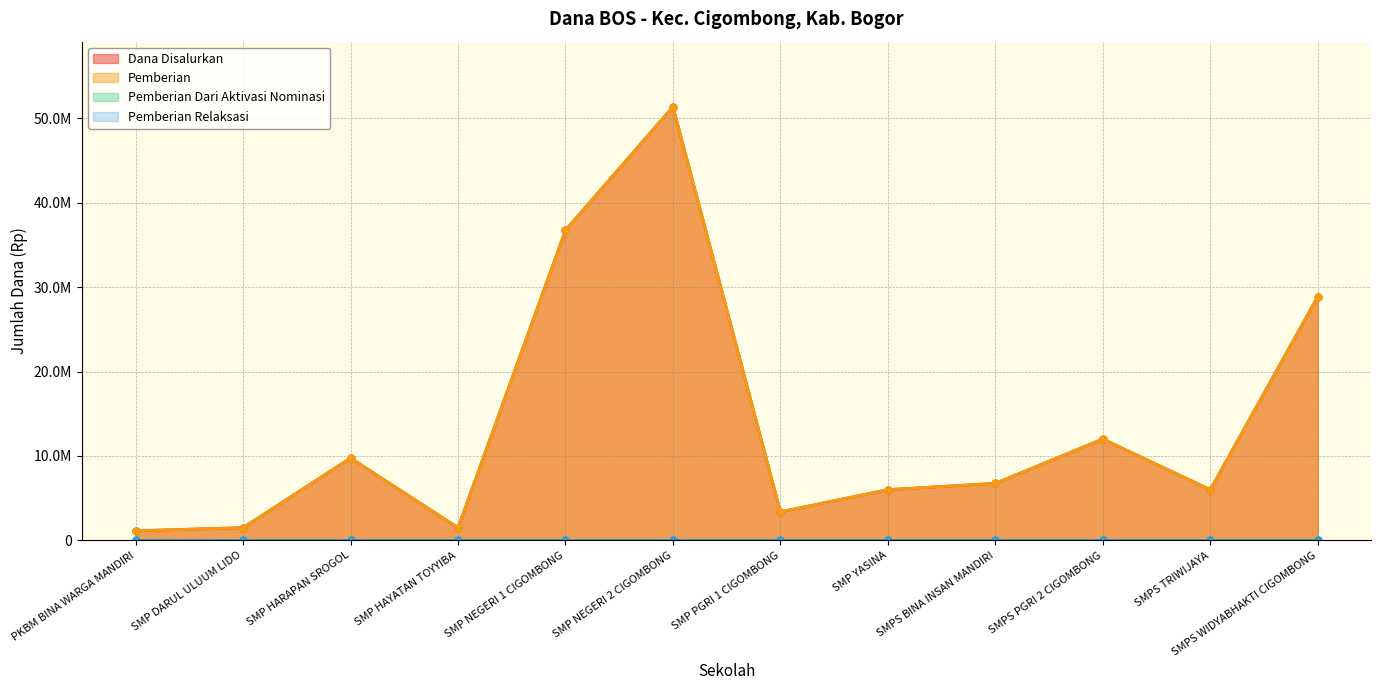

Where is the first local maximum for Pemberian?

SMP HARAPAN SROGOL